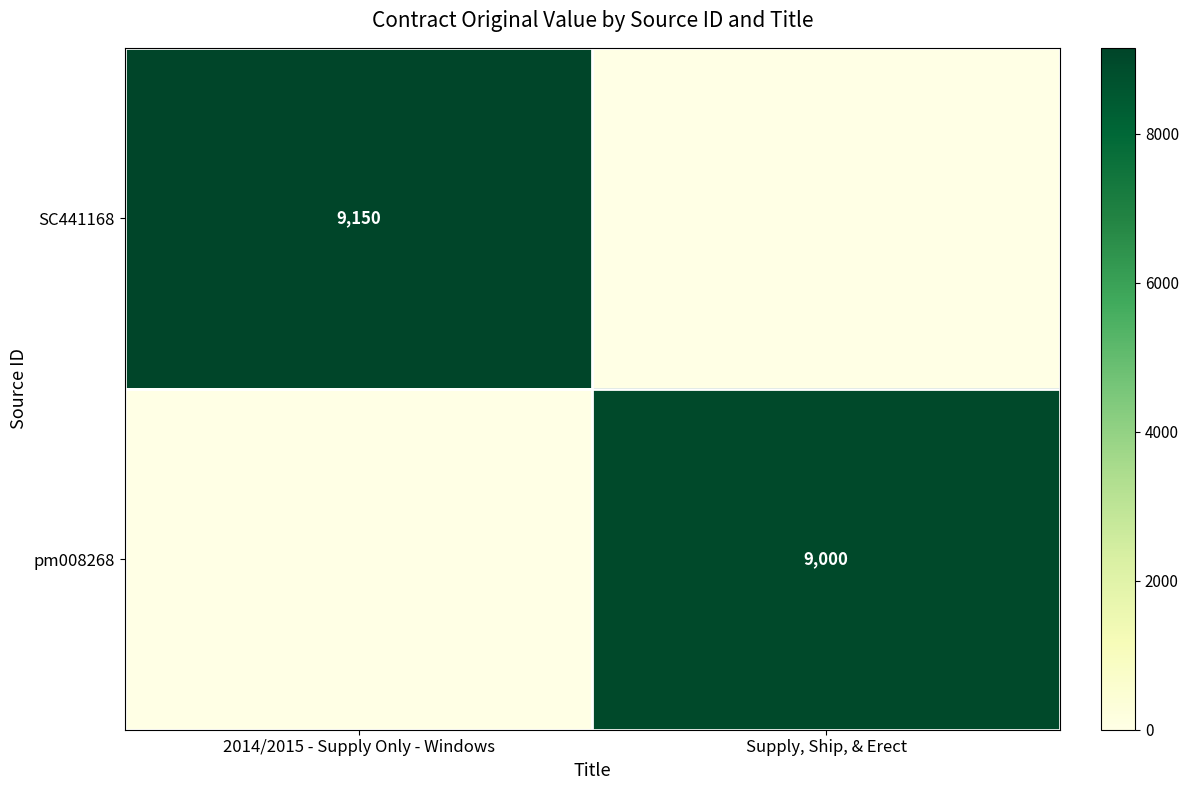

At which category does the chart reach its minimum across all series?

Supply, Ship, & Erect